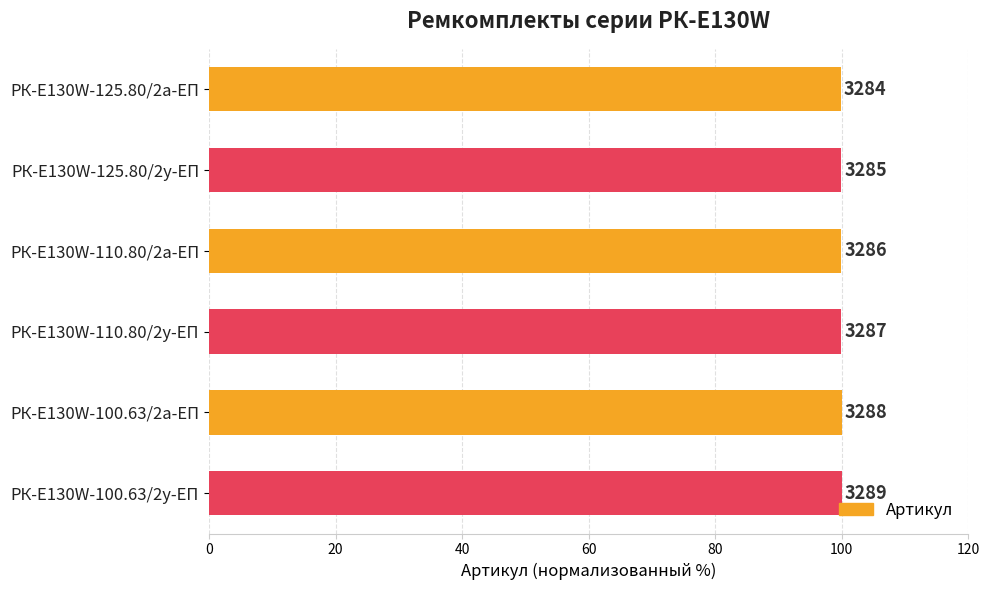

What is the sum of all values?

599.5